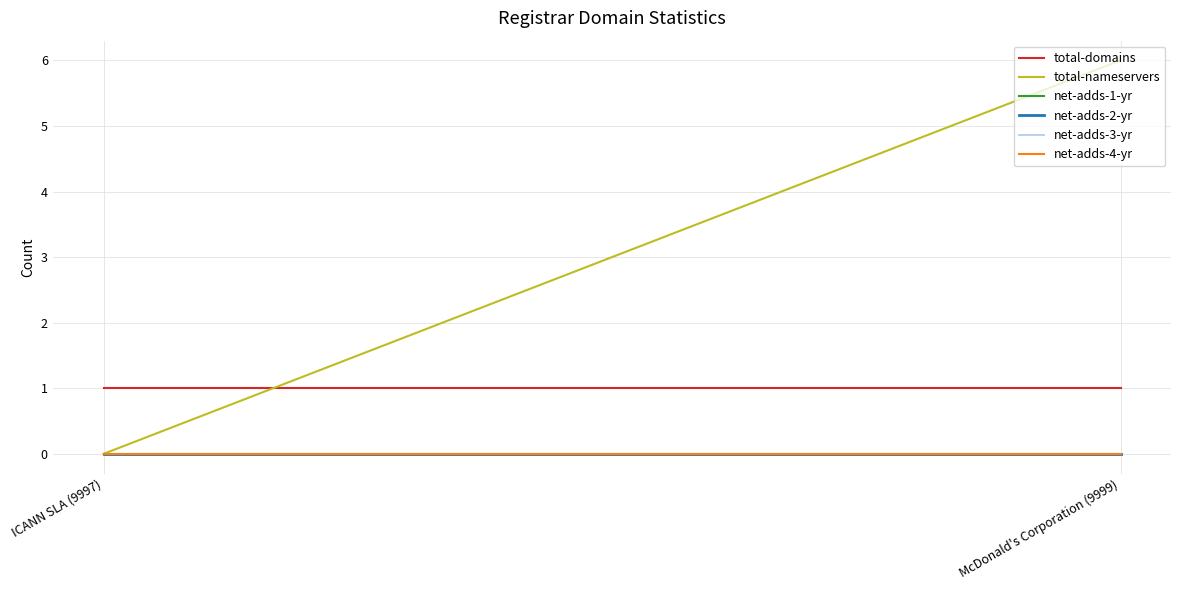

Which series has the widest spread of values?

total-nameservers